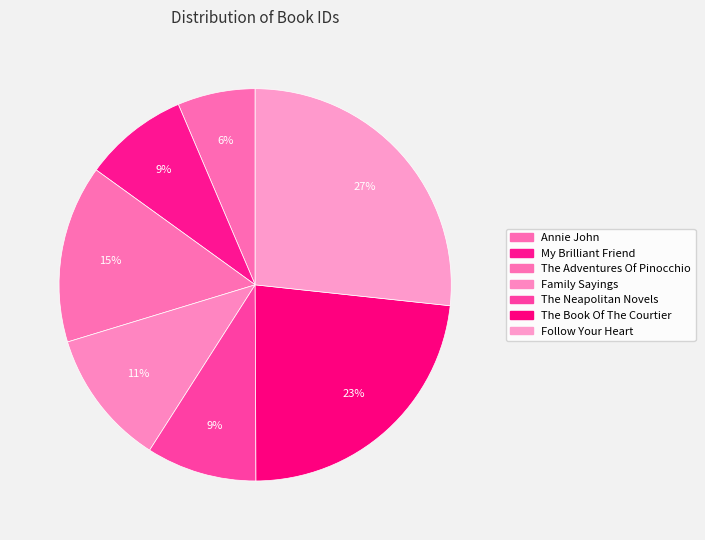

Which category has the smallest portion of the pie?

Annie John